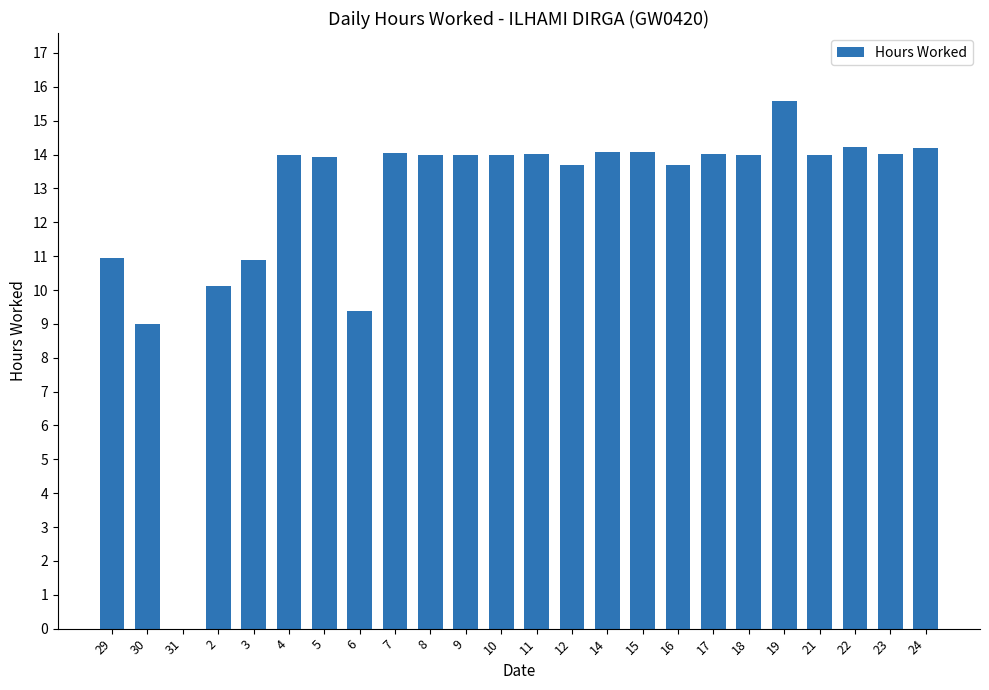

Count the number of data series in this chart.

1